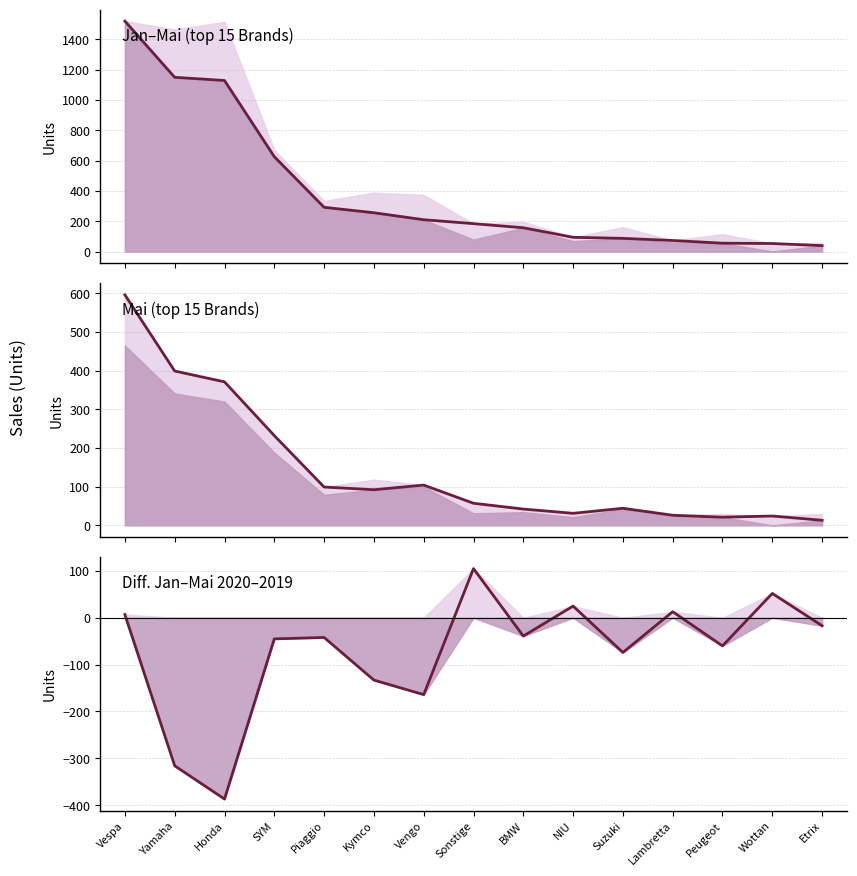

What value does the Jan–Mai (top 15 Brands) series have at Kymco, to the nearest 50?

250